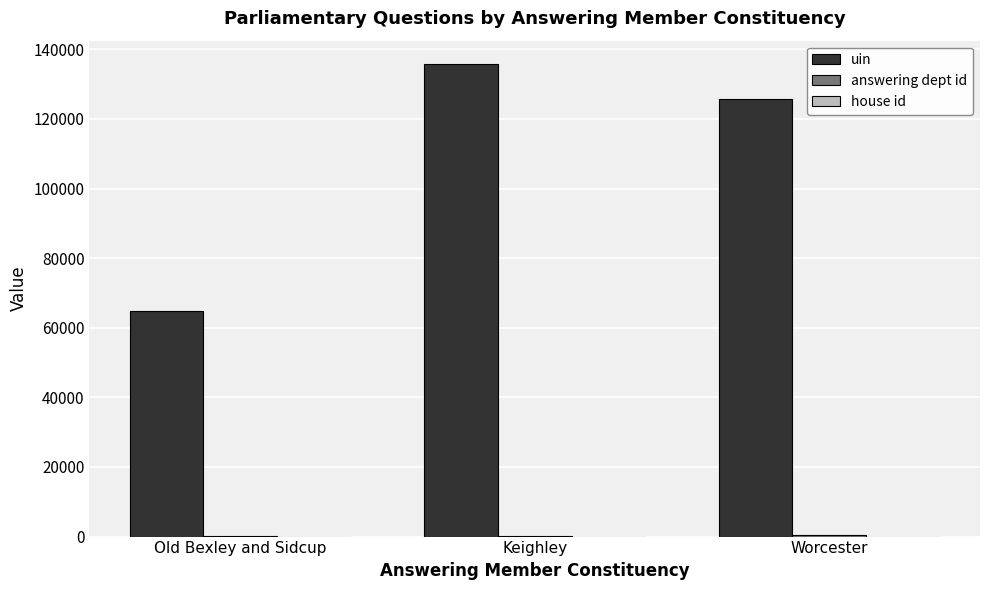

At which category does the chart reach its peak across all series?

Keighley